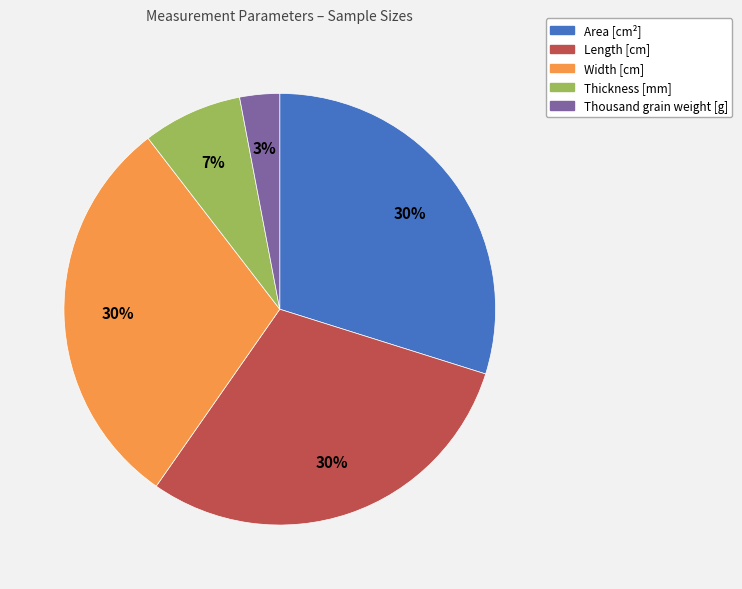

To the nearest percent, what portion does Thousand grain weight [g] represent?

3%